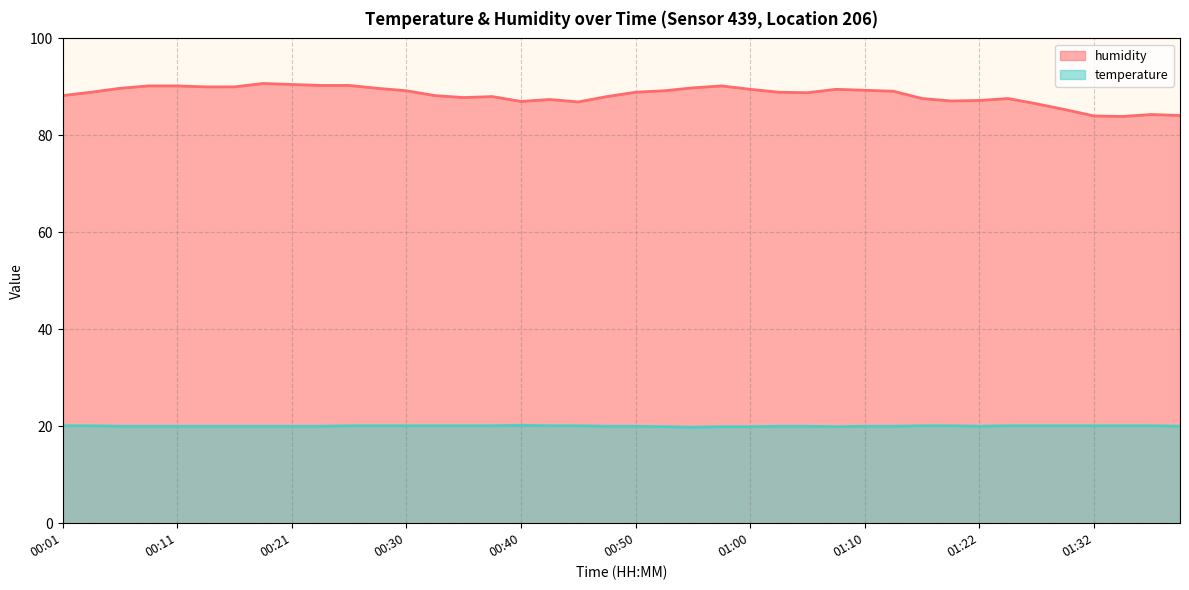

How many data points in humidity are above 88?

24